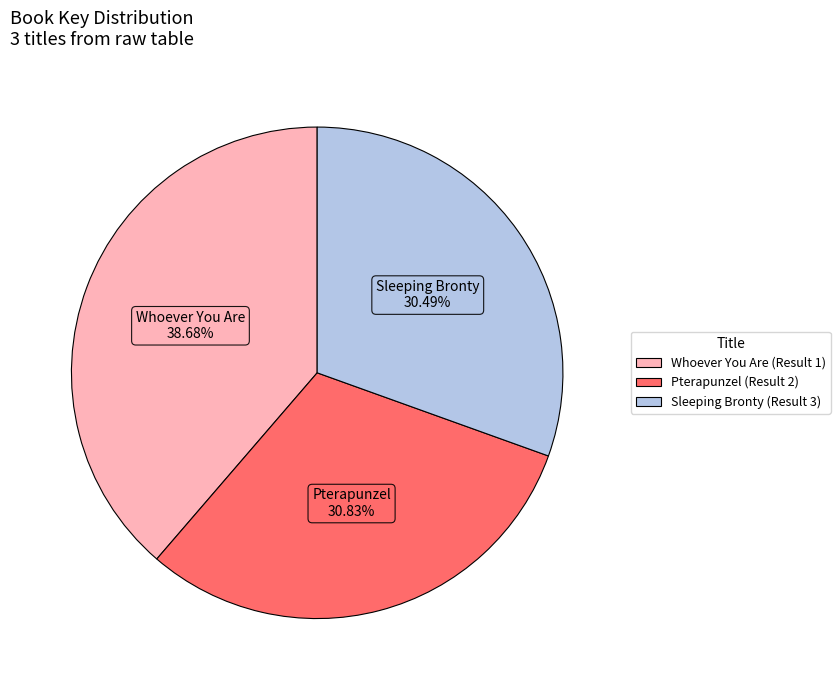

What is the largest slice in the pie chart?

Whoever You Are (Result 1)